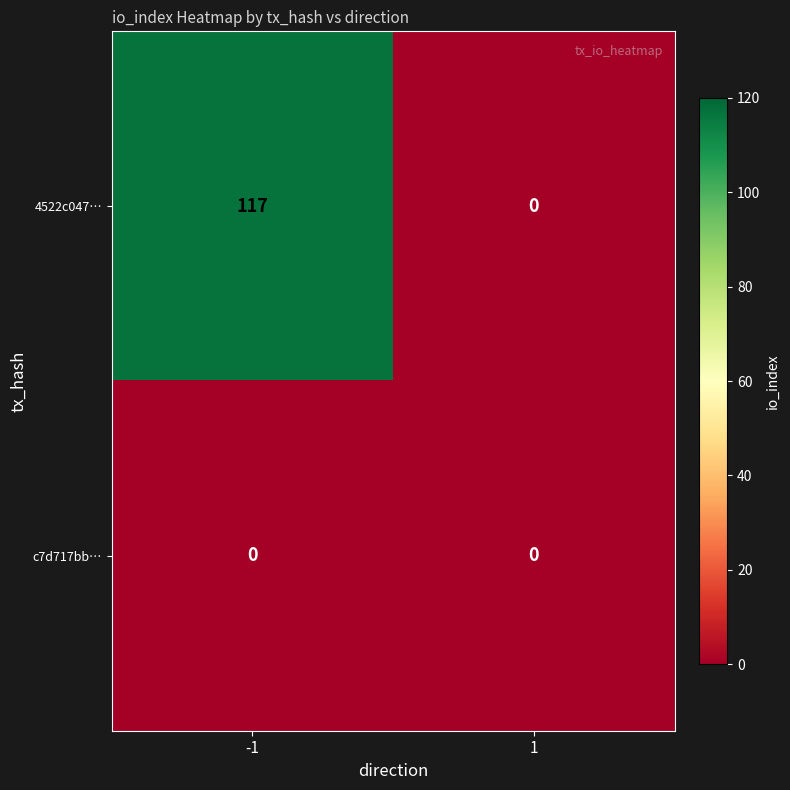

Which series has the largest total across all categories?

4522c047…